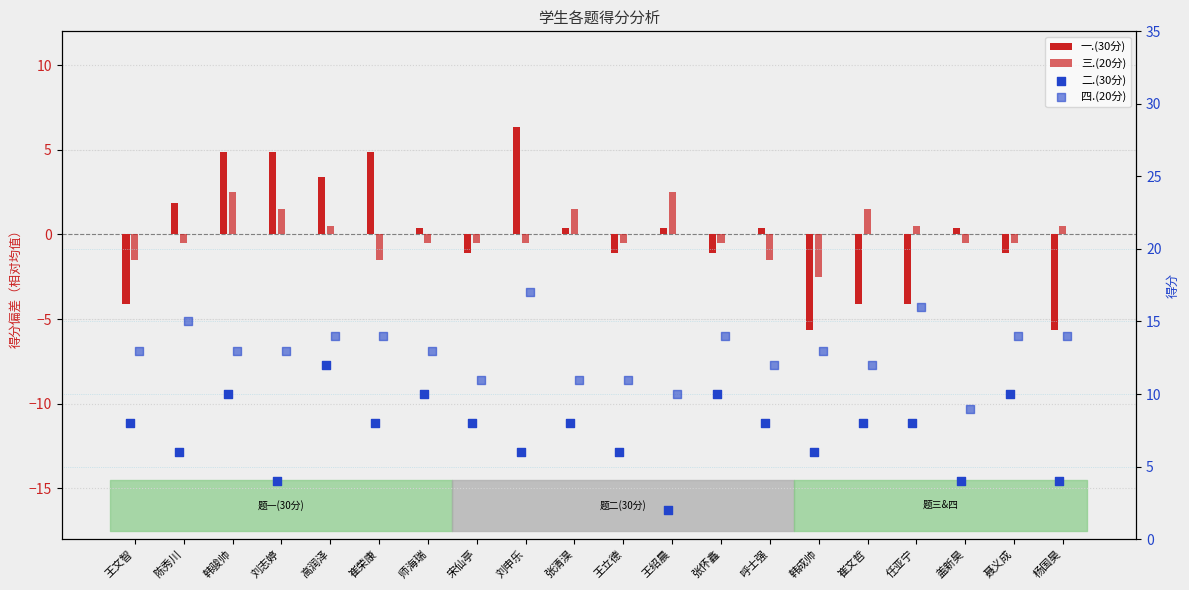

At which category is the sum across all series the highest?

韩骏帅